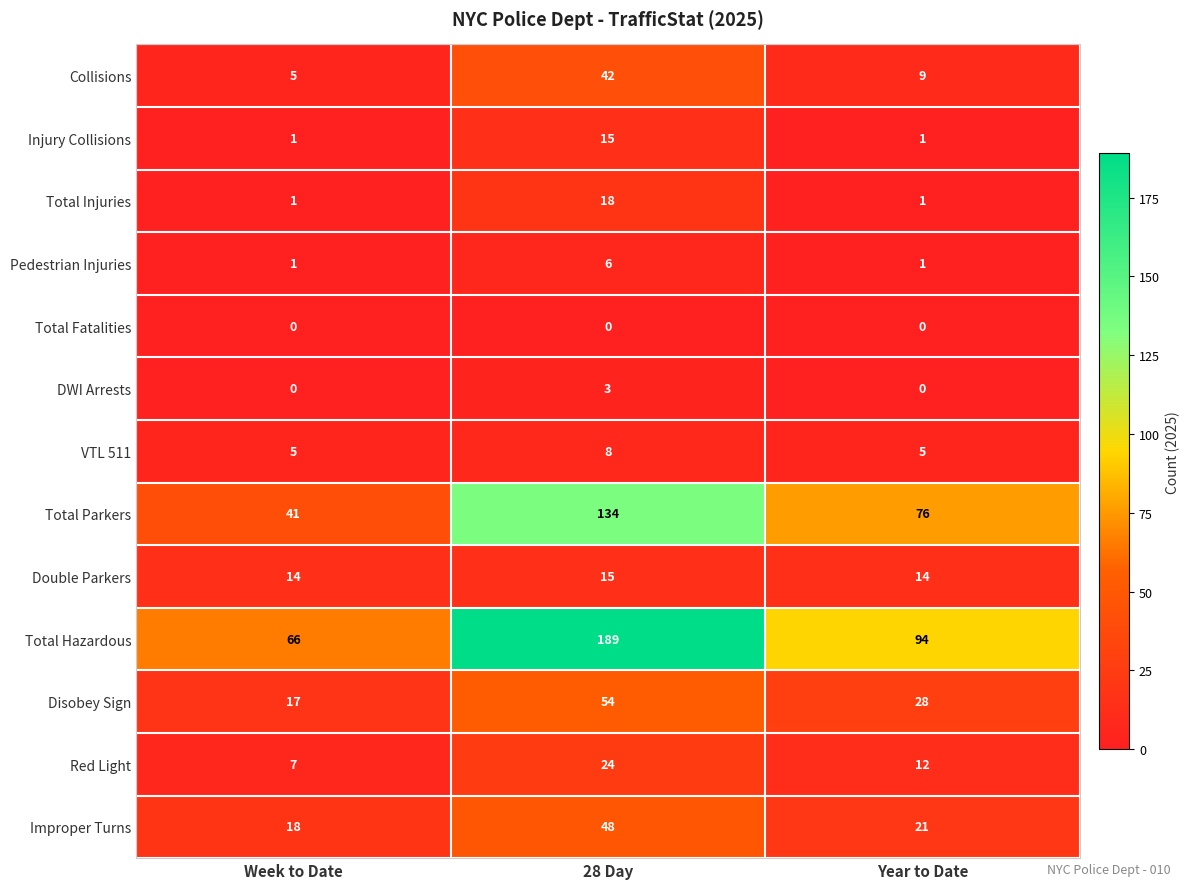

What is the spread (max minus min) of values at 28 Day?

189